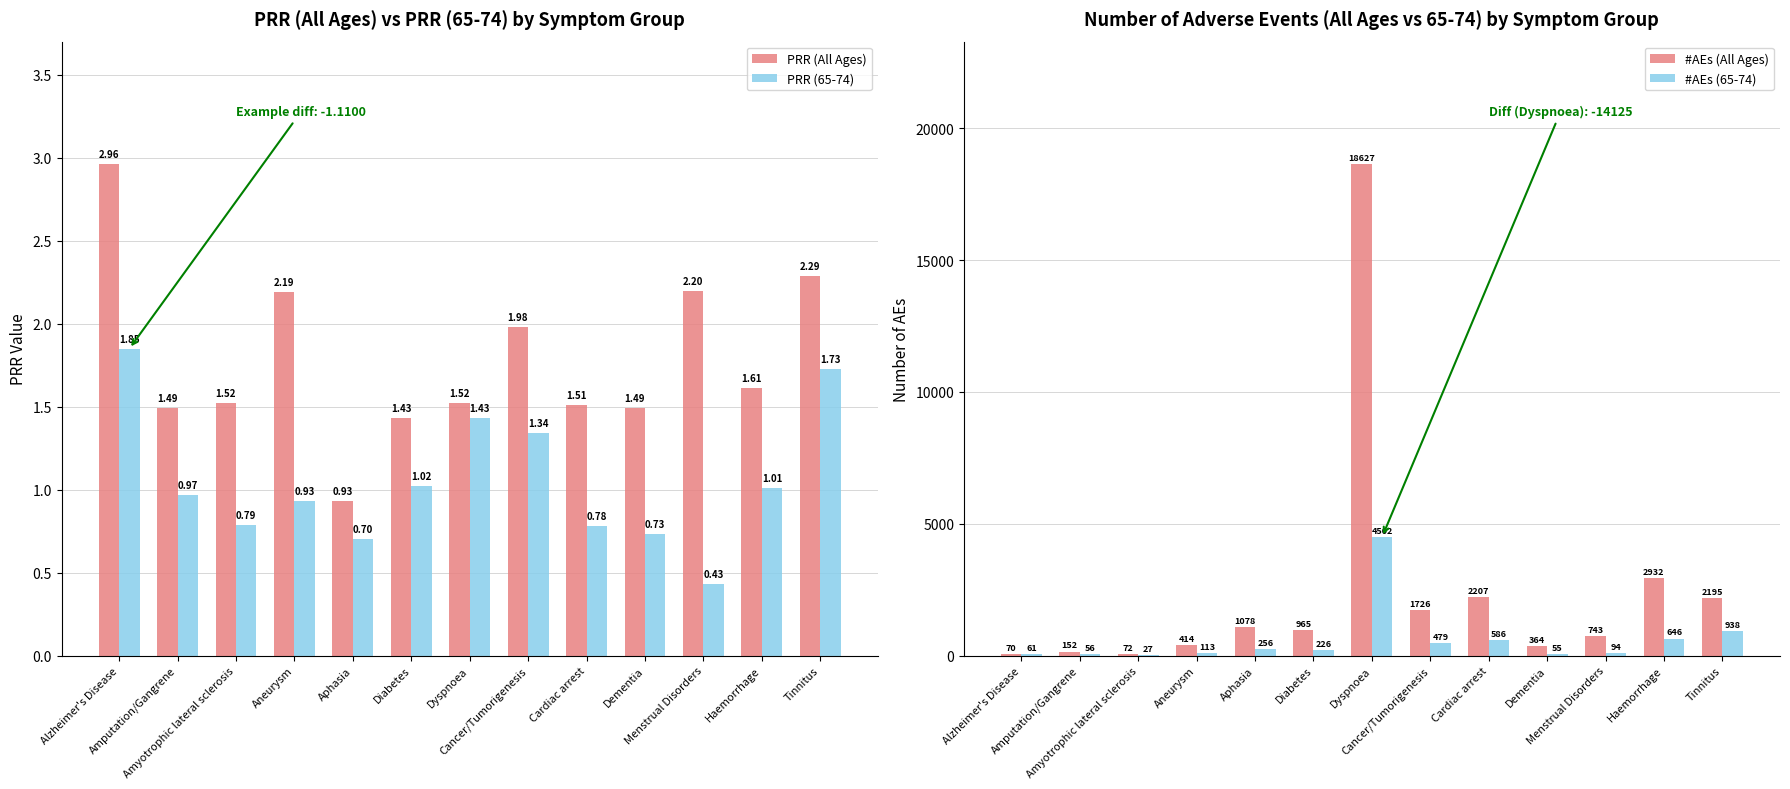

What position from the right is Aphasia?

9